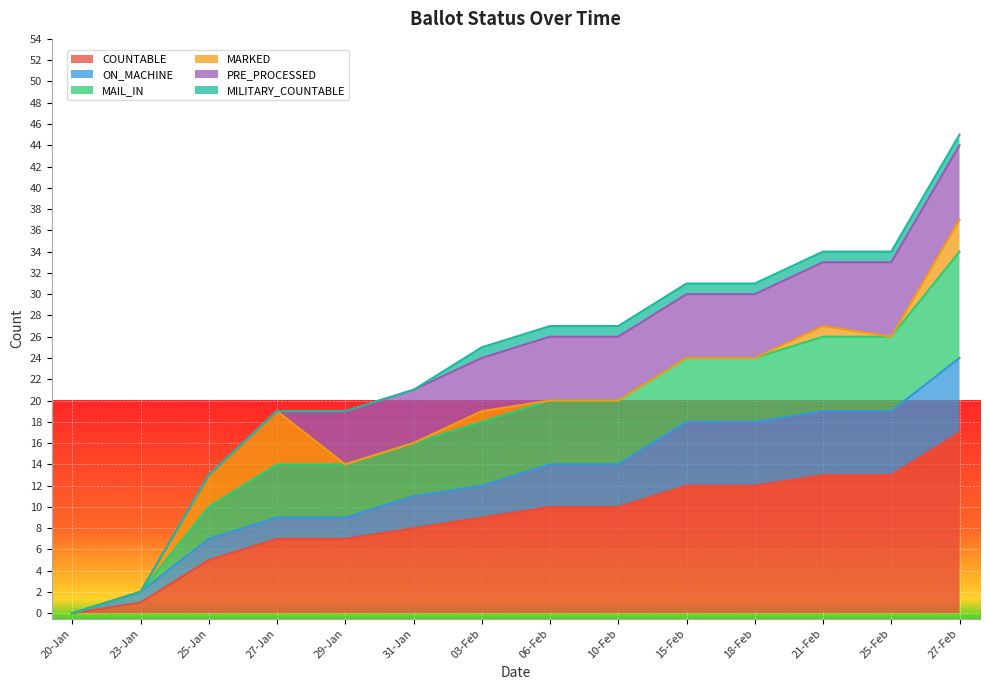

What is the value of the ON_MACHINE point at the 5th from the left?

9